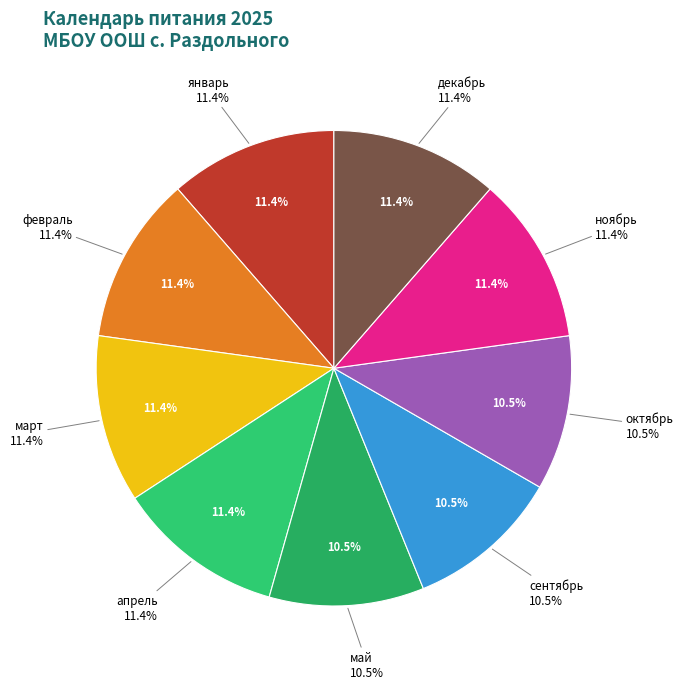

To the nearest percent, what is the difference between the largest and smallest slice percentages?

1%